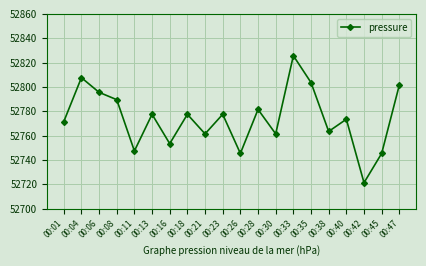

What is the value of the 11th point from the left?

52745.4